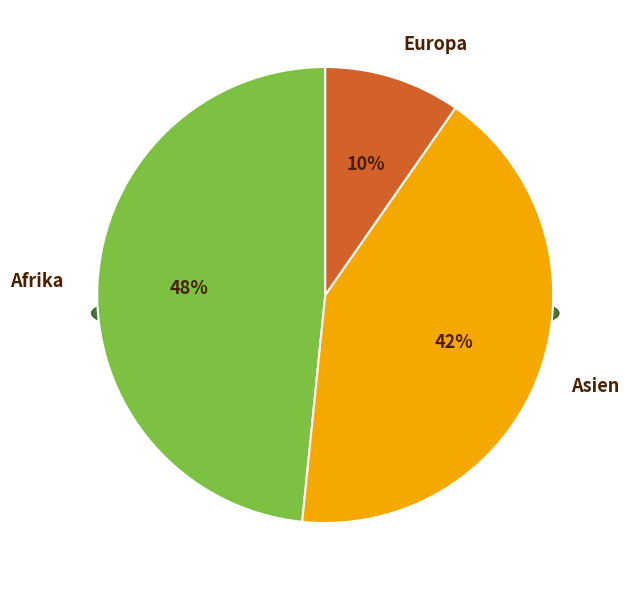

The Ozeanien slice represents 1% of the pie. True or false?

False